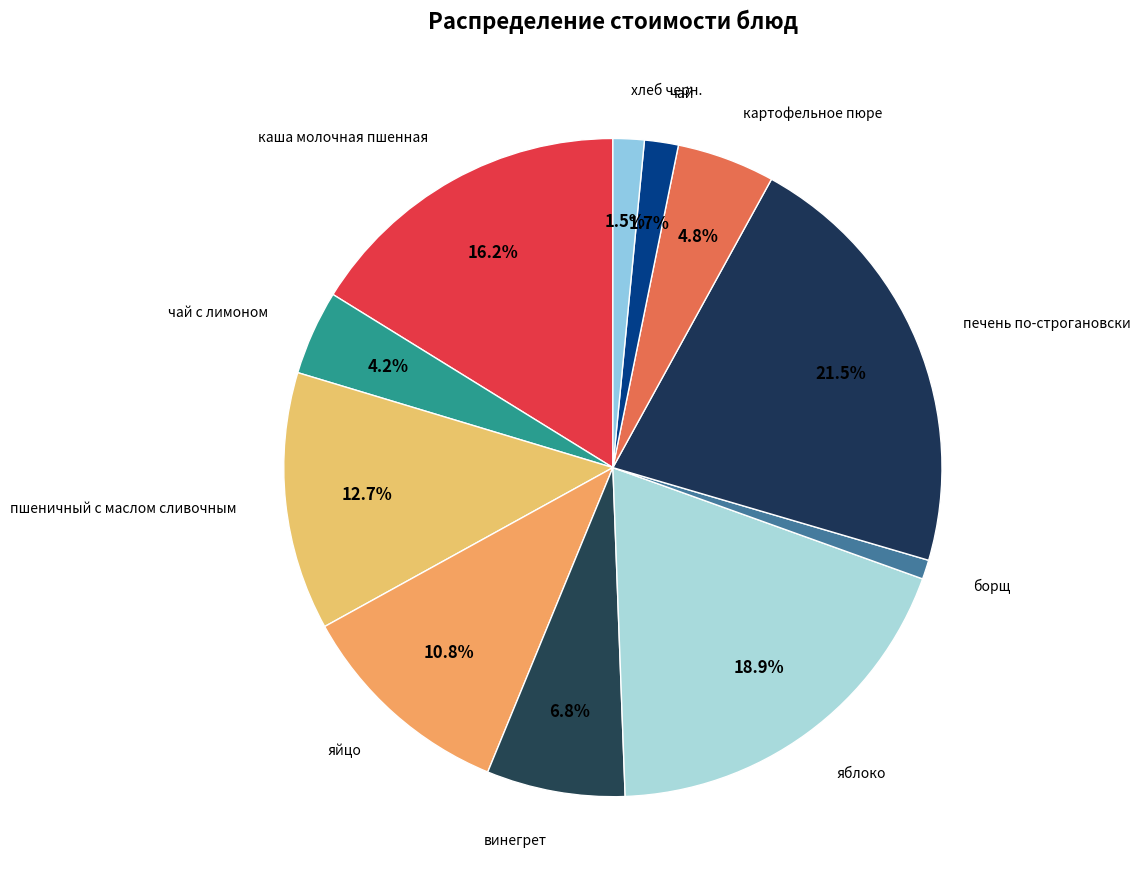

Does any single category account for the majority?

No